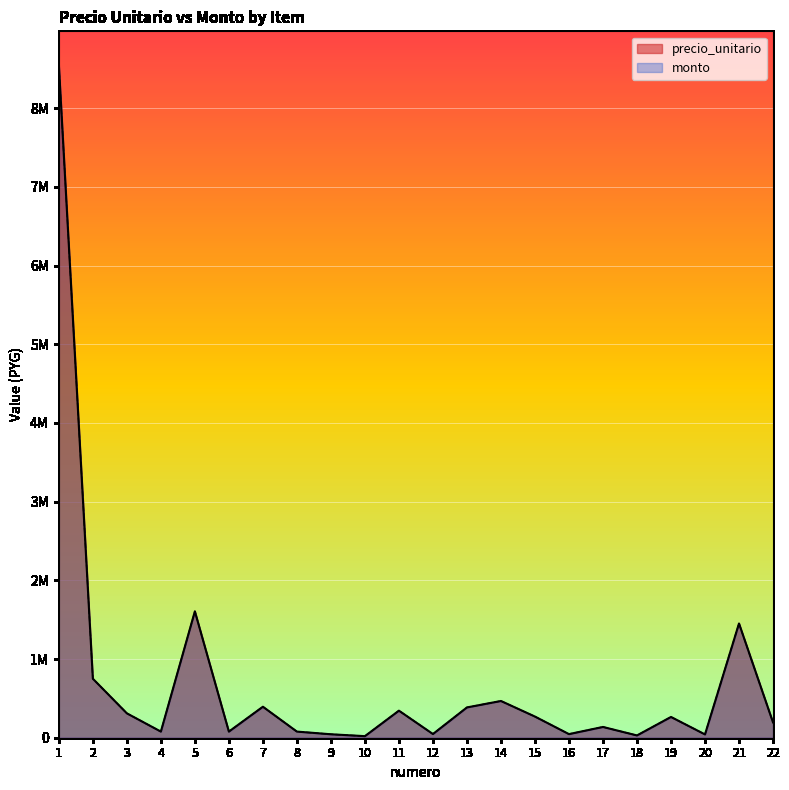

In precio_unitario, how many points are lower than both neighbors (excluding endpoints)?

7